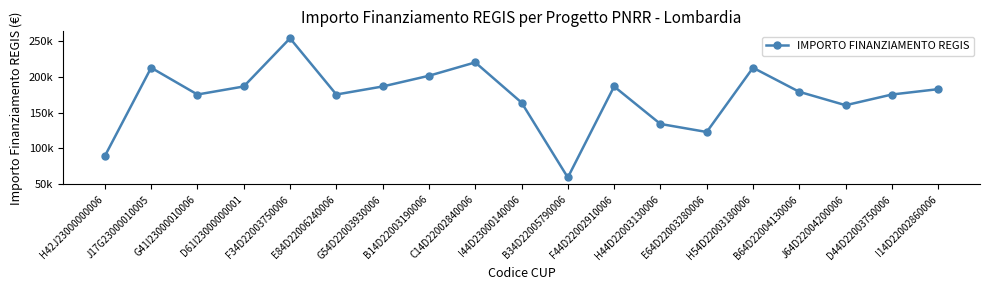

The value at J17G23000010005 is 212371.5. True or false?

True